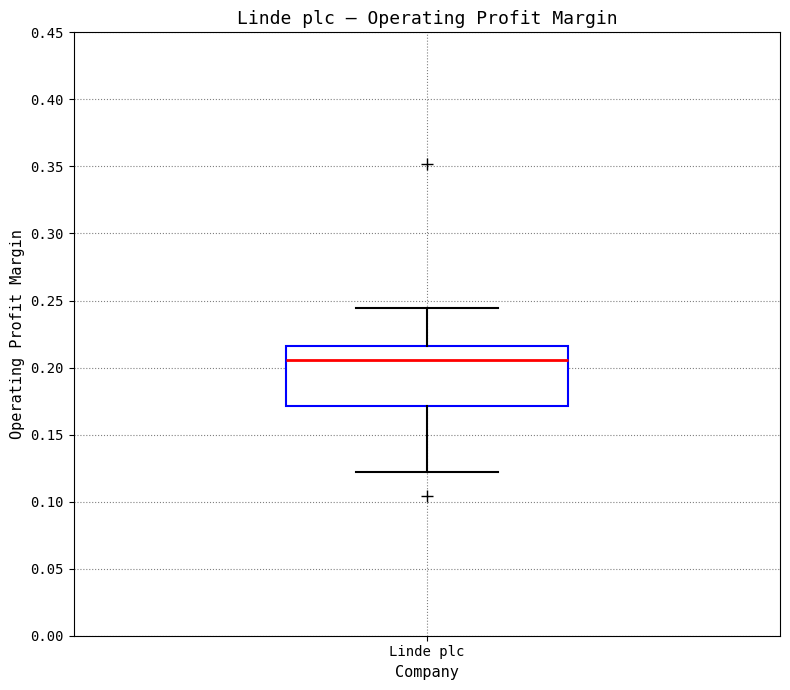

Read this box plot against the y-axis: the position of the median line, the range covered by the box, and the ends of both whiskers. The values are not printed on the chart, so give them approximately, as read against the axis.

median 0.205, box 0.170 to 0.215, whiskers 0.120 to 0.245